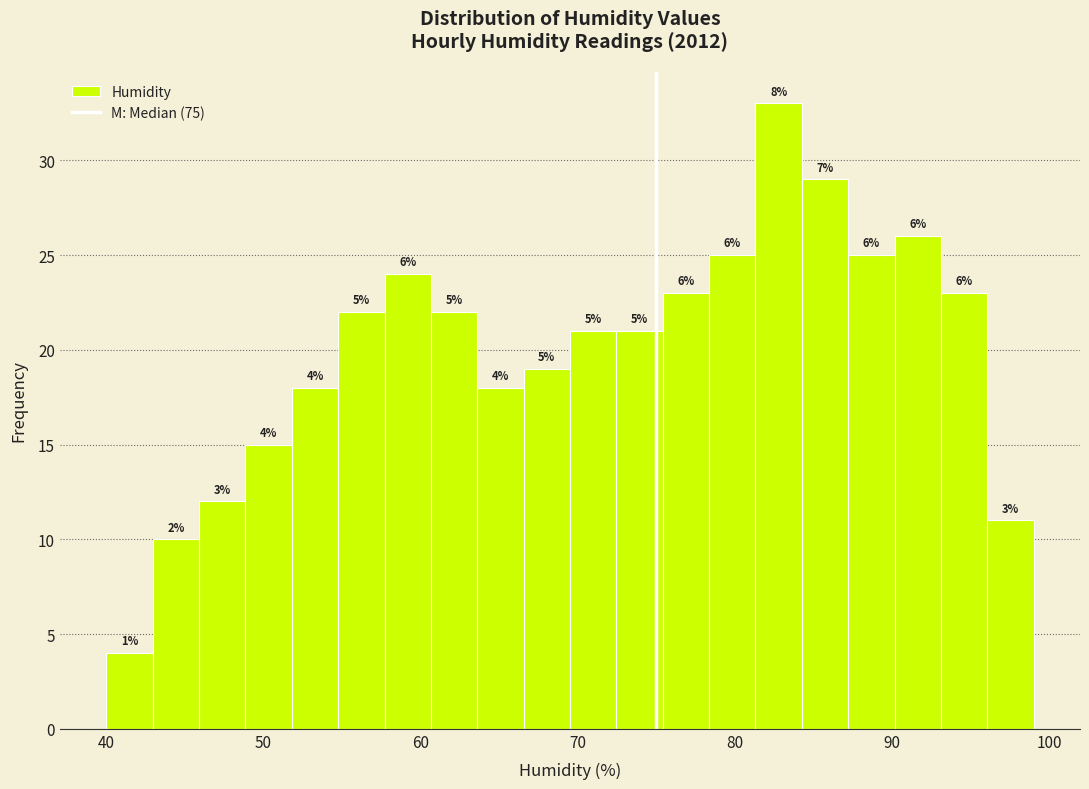

Read against the x-axis, roughly where is the centre of the tallest bar?

83